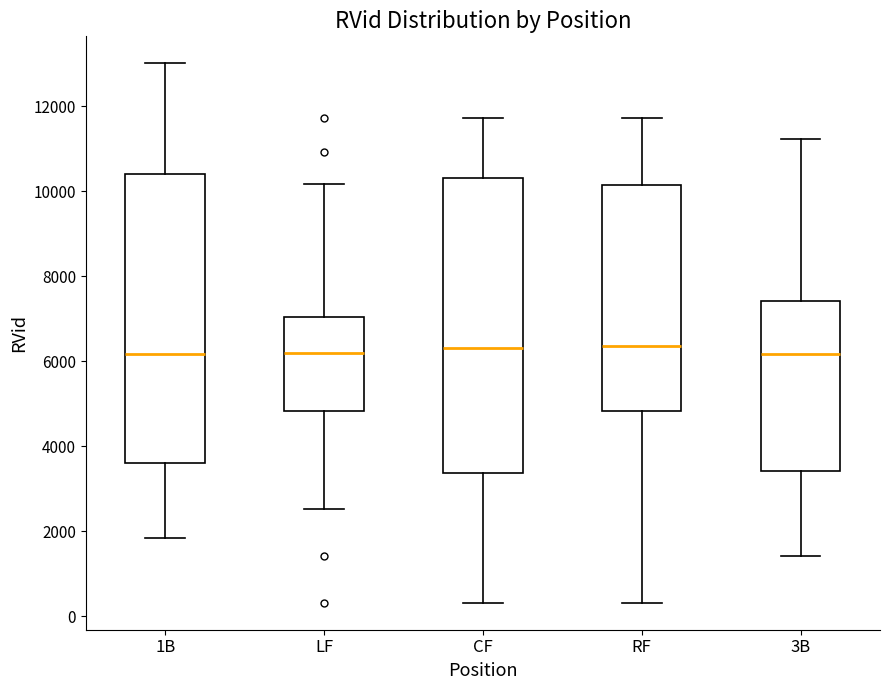

Reading left to right, read every box against the y-axis: the position of its median line, the range the box covers, and the ends of its whiskers. The values are not printed on the chart, so give them approximately, as read against the axis.

1B: median 6200, box 3600 to 10400, whiskers 1800 to 13000
LF: median 6200, box 4800 to 7000, whiskers 2600 to 10200
CF: median 6400, box 3400 to 10400, whiskers 400 to 11800
RF: median 6400, box 4800 to 10200, whiskers 400 to 11800
3B: median 6200, box 3400 to 7400, whiskers 1400 to 11200